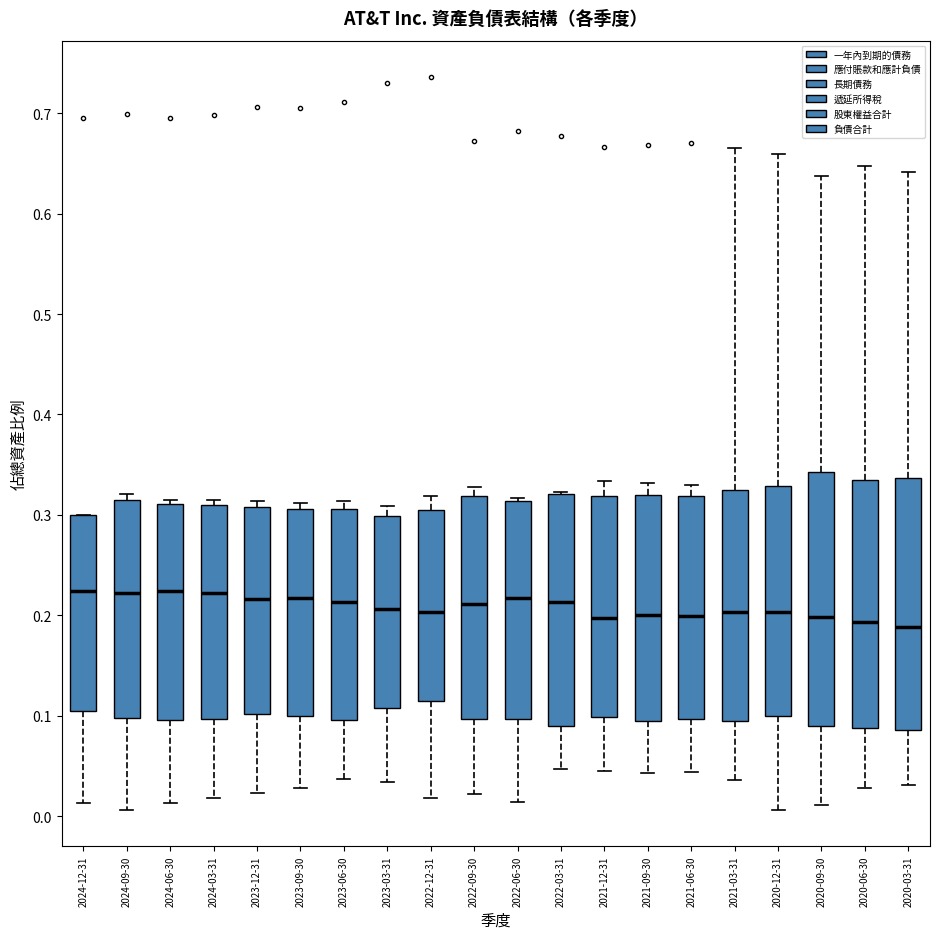

Reading left to right, read every box against the y-axis: the position of its median line, the range the box covers, and the ends of its whiskers. The values are not printed on the chart, so give them approximately, as read against the axis.

2024-12-31: median 0.22, box 0.11 to 0.30, whiskers 0.01 to 0.30
2024-09-30: median 0.22, box 0.10 to 0.31, whiskers 0.01 to 0.32
2024-06-30: median 0.22, box 0.10 to 0.31, whiskers 0.01 to 0.31 (just above the box's upper edge)
2024-03-31: median 0.22, box 0.10 to 0.31, whiskers 0.02 to 0.31 (just above the box's upper edge)
2023-12-31: median 0.22, box 0.10 to 0.31, whiskers 0.02 to 0.31 (just above the box's upper edge)
2023-09-30: median 0.22, box 0.10 to 0.31, whiskers 0.03 to 0.31 (just above the box's upper edge)
2023-06-30: median 0.21, box 0.10 to 0.31, whiskers 0.04 to 0.31 (just above the box's upper edge)
2023-03-31: median 0.21, box 0.11 to 0.30, whiskers 0.03 to 0.31
2022-12-31: median 0.20, box 0.11 to 0.31, whiskers 0.02 to 0.32
2022-09-30: median 0.21, box 0.10 to 0.32, whiskers 0.02 to 0.33
2022-06-30: median 0.22, box 0.10 to 0.31, whiskers 0.01 to 0.32
2022-03-31: median 0.21, box 0.09 to 0.32, whiskers 0.05 to 0.32
2021-12-31: median 0.20, box 0.10 to 0.32, whiskers 0.04 to 0.33
2021-09-30: median 0.20, box 0.09 to 0.32, whiskers 0.04 to 0.33
2021-06-30: median 0.20, box 0.10 to 0.32, whiskers 0.04 to 0.33
2021-03-31: median 0.20, box 0.09 to 0.32, whiskers 0.04 to 0.67
2020-12-31: median 0.20, box 0.10 to 0.33, whiskers 0.01 to 0.66
2020-09-30: median 0.20, box 0.09 to 0.34, whiskers 0.01 to 0.64
2020-06-30: median 0.19, box 0.09 to 0.33, whiskers 0.03 to 0.65
2020-03-31: median 0.19, box 0.09 to 0.34, whiskers 0.03 to 0.64